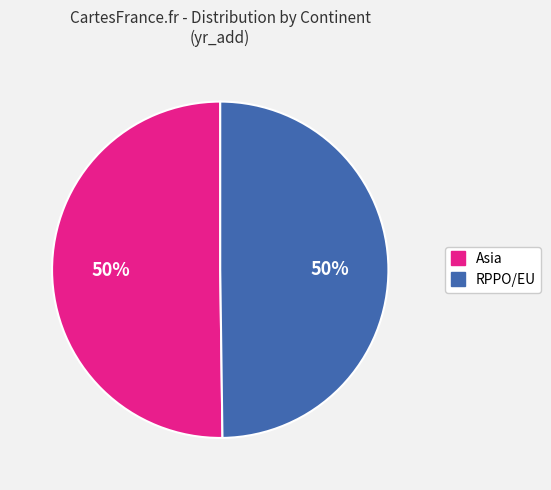

What percentage is the Asia slice, to the nearest percent?

50%